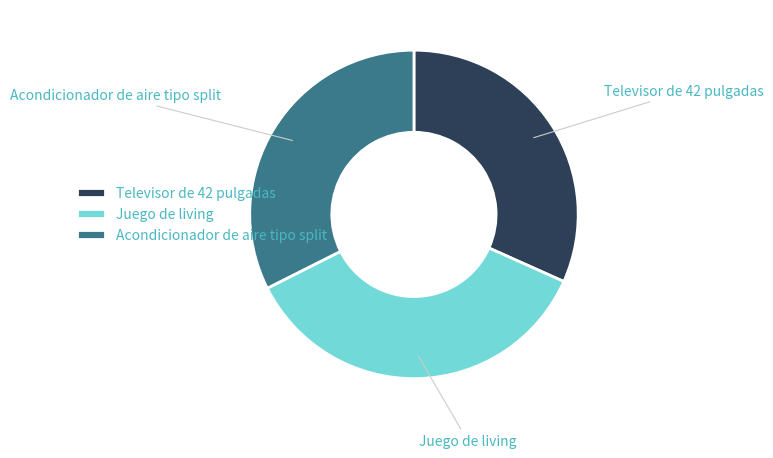

What is the smallest slice in the pie chart?

Televisor de 42 pulgadas